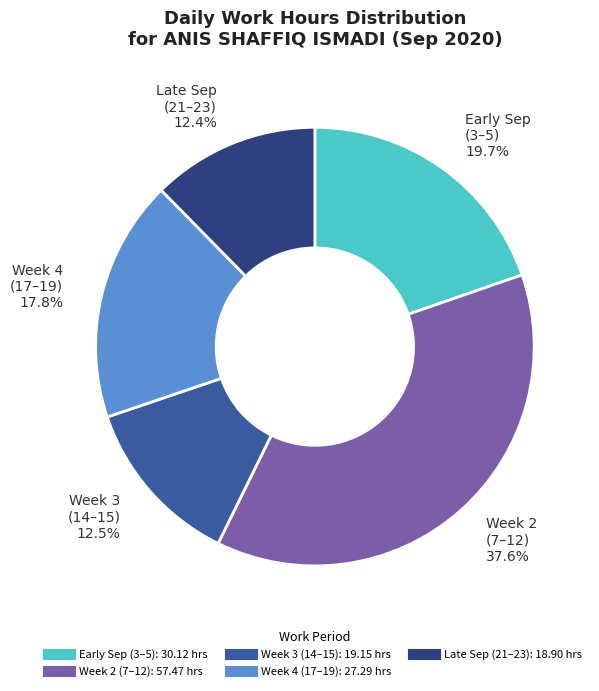

Is there a majority slice in this chart?

No